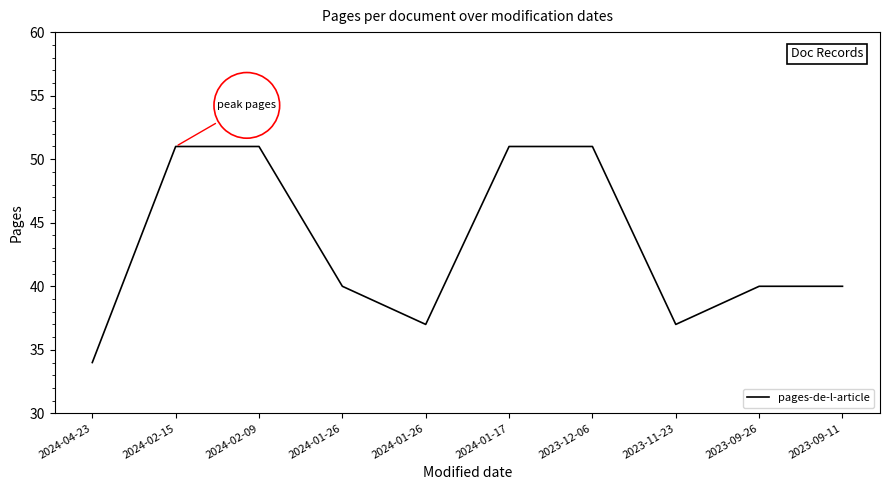

Does the chart display data point markers on the line(s)?

No